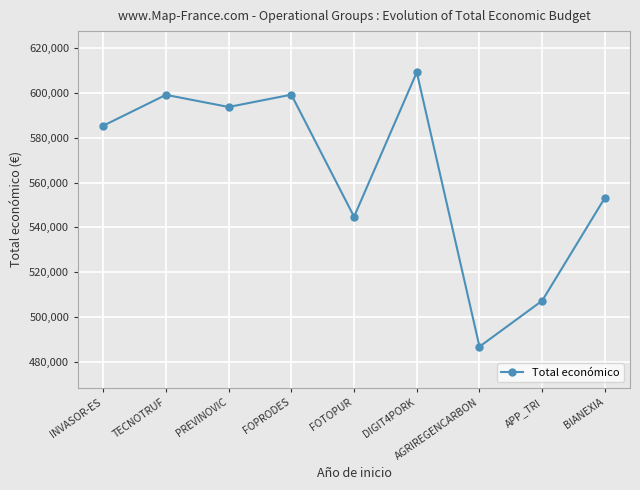

What is the sum of the values at AGRIREGENCARBON and TECNOTRUF?

1085887